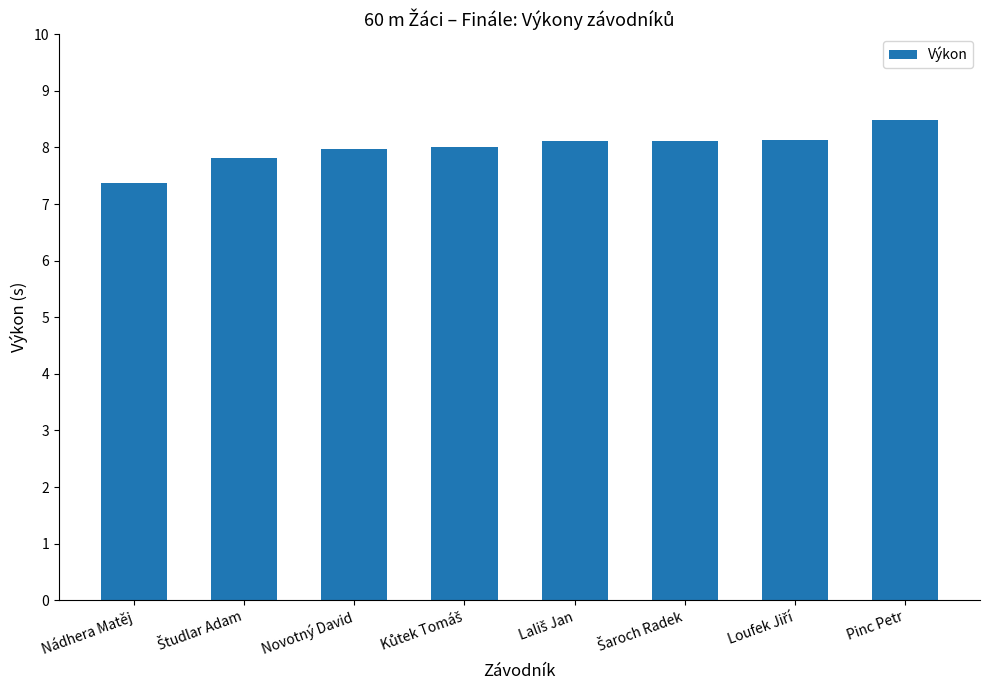

What is the maximum value shown in the chart?

8.5